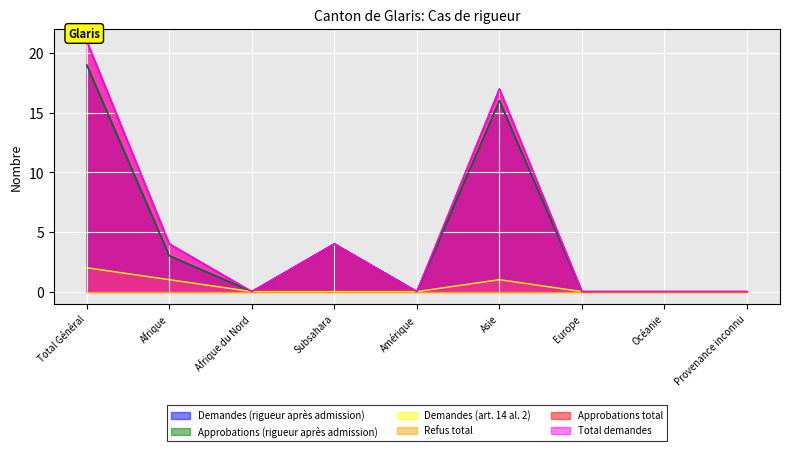

At which label is Approbations (rigueur après admission) closest to 9?

Subsahara